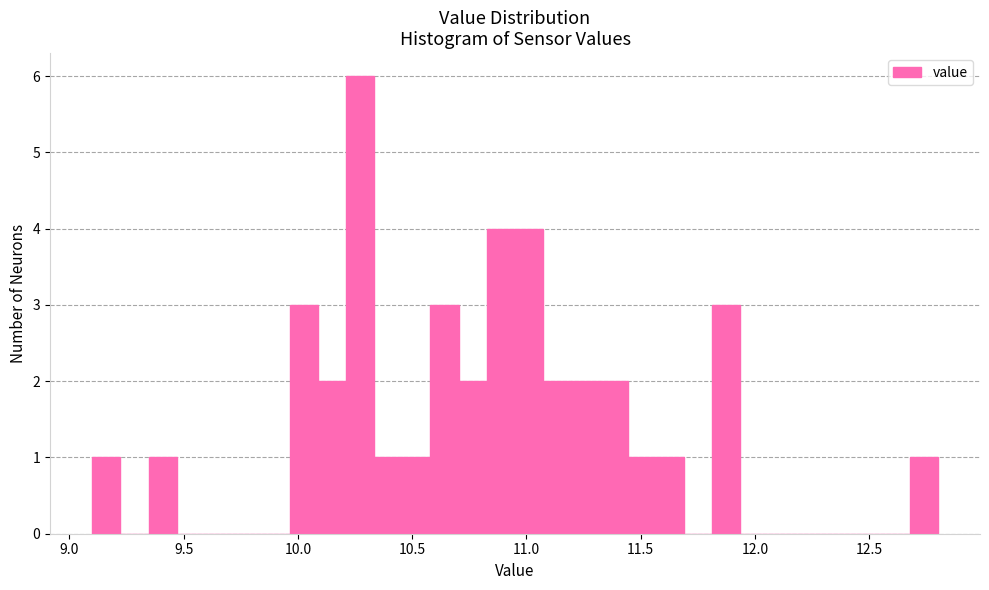

Read against the x-axis, roughly where is the centre of the tallest bar?

10.25